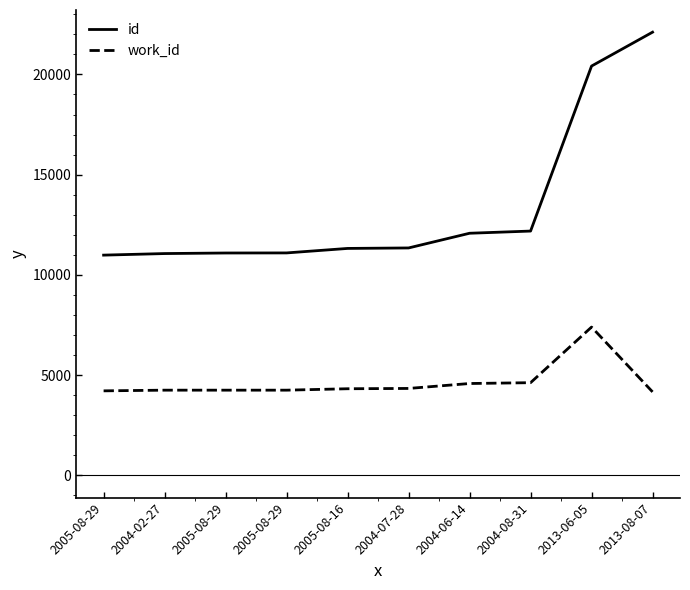

What is the label of the 2nd point from the left?

2004-02-27